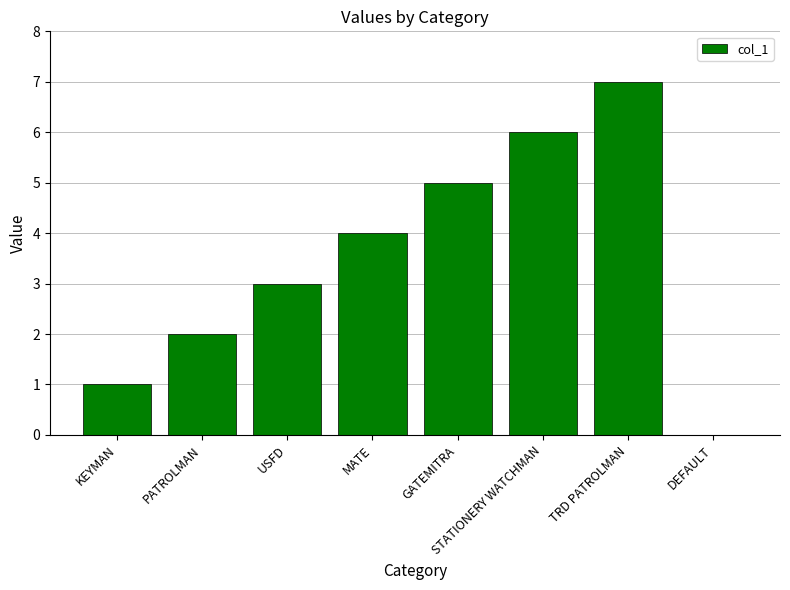

True or false: the data shows 2 at PATROLMAN.

True